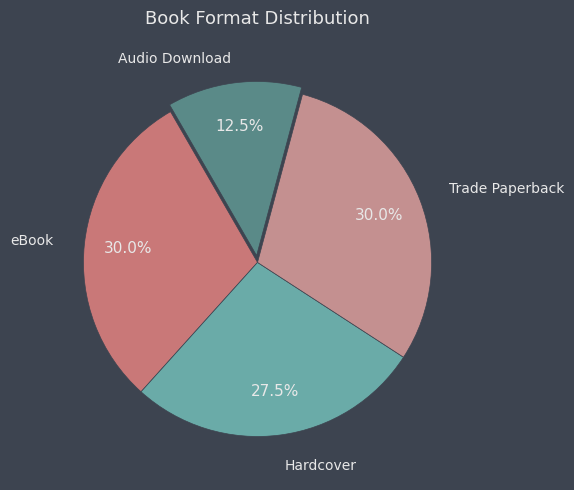

Which has a higher value, eBook or Audio Download?

eBook